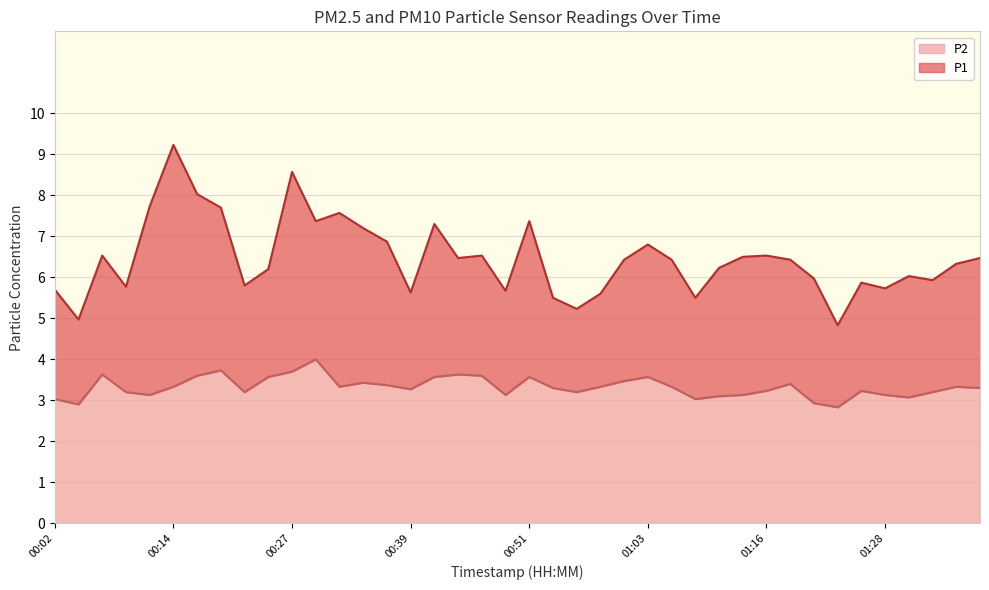

Does the chart display data point markers on the line(s)?

No